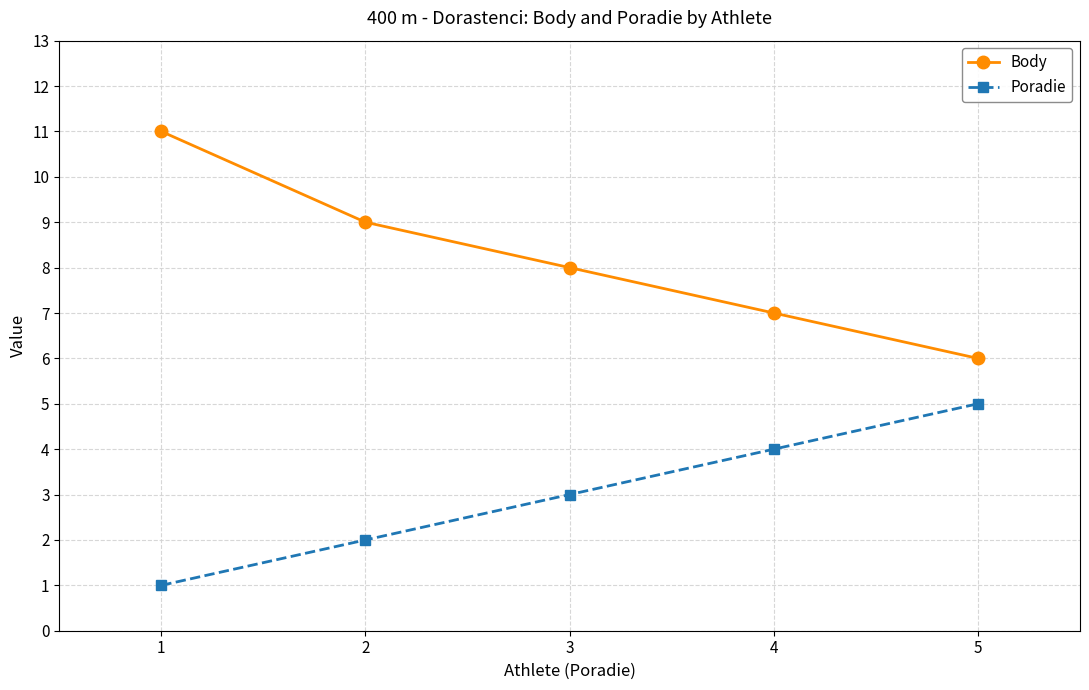

What is the approximate value of Poradie at 1?

1